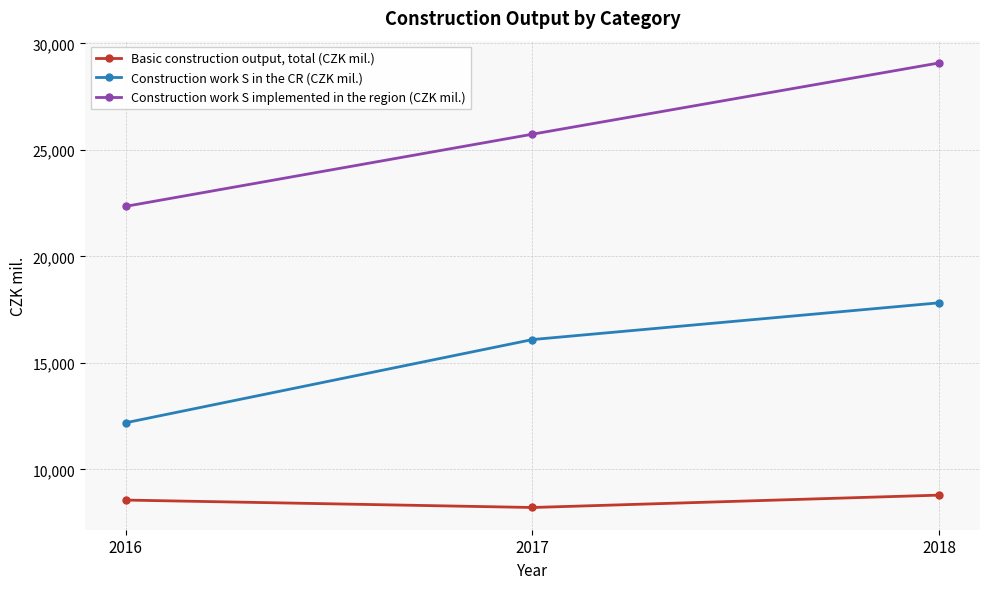

Rank the series by their maximum value, from lowest to highest.

Basic construction output, total (CZK mil.), Construction work S in the CR (CZK mil.), Construction work S implemented in the region (CZK mil.)